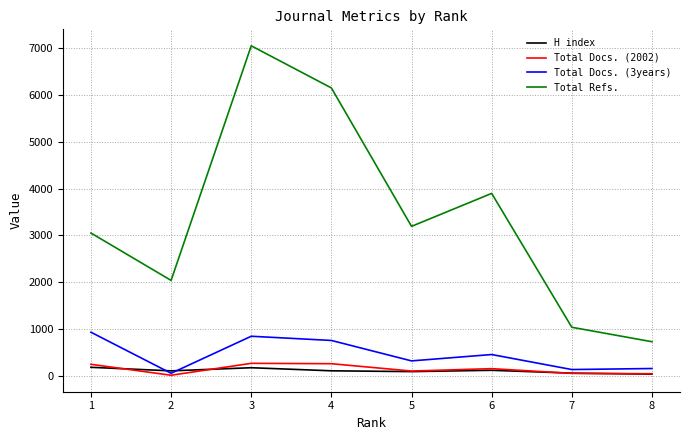

Is the value of Total Docs. (3years) at 6 greater than the value of H index at 4?

Yes